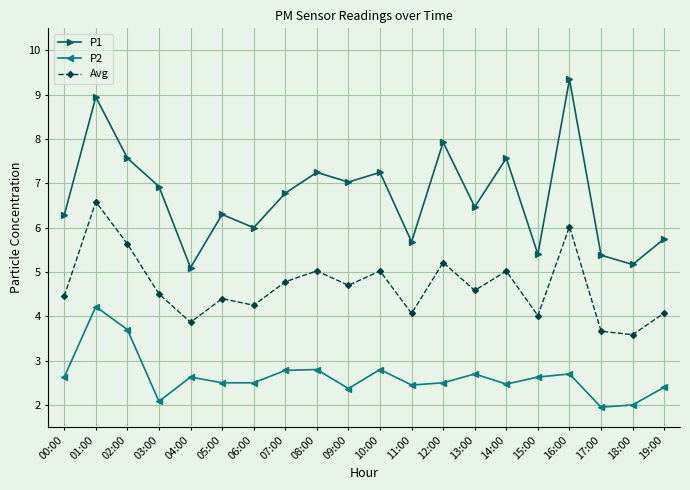

How many categories are shown in the chart?

20